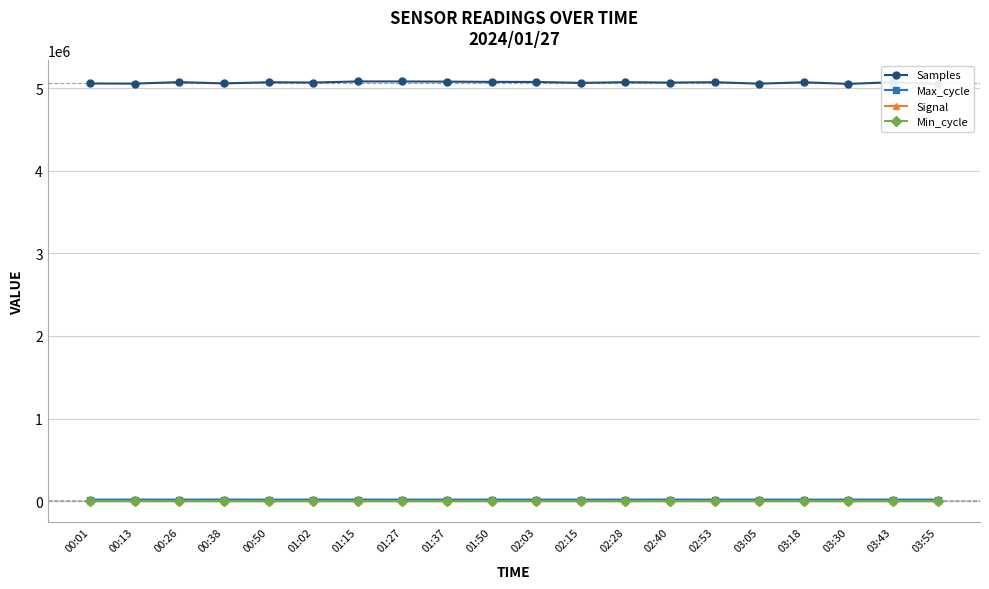

What is the highest value of the Samples series?

5079949